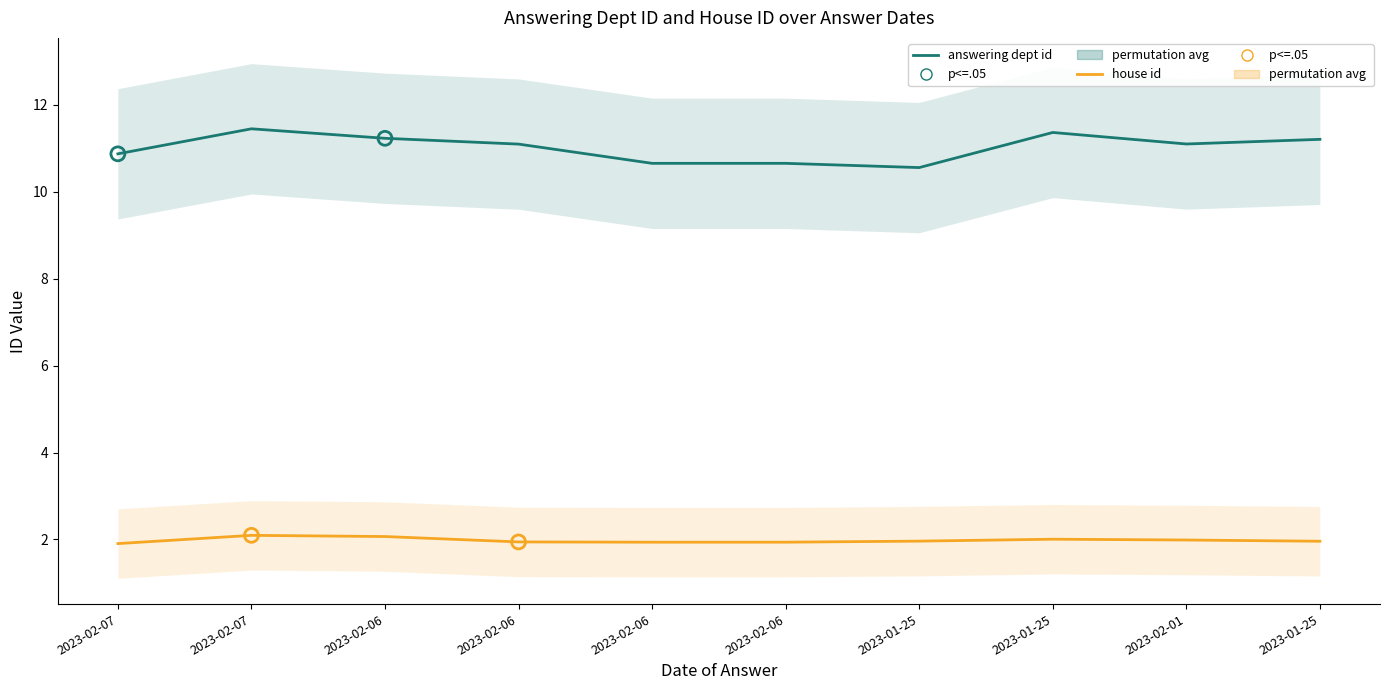

At which category is the sum across all series the highest?

2023-02-07